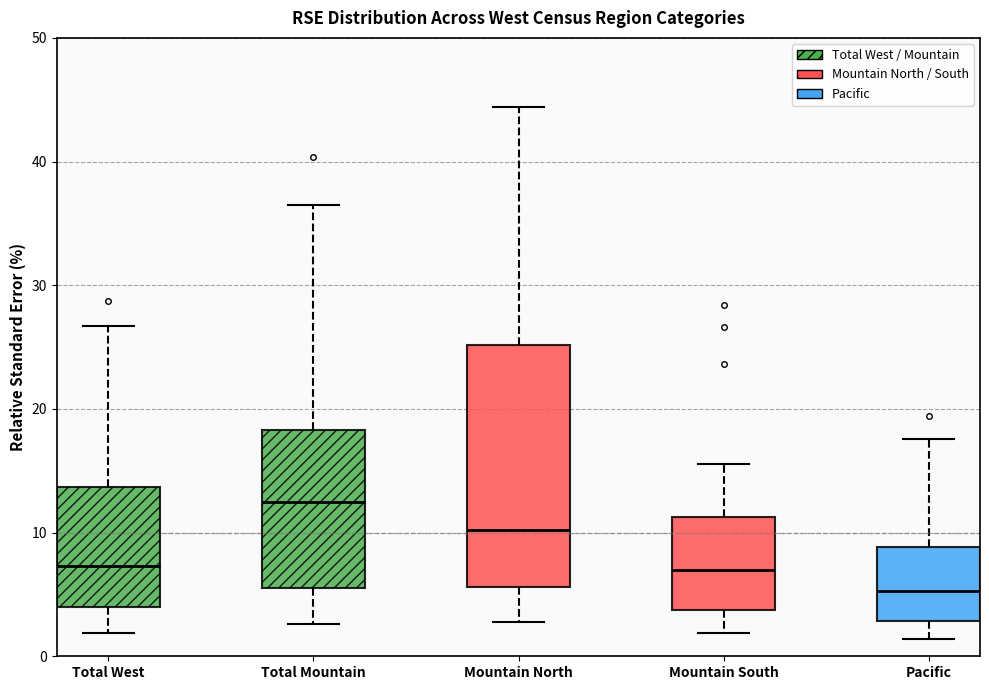

Which box's median line is the highest?

Total Mountain